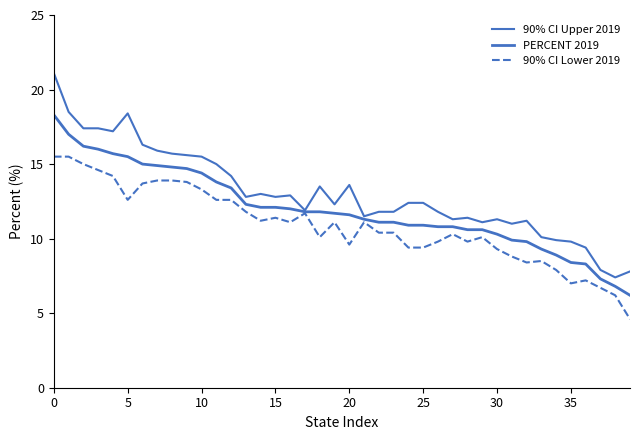

Is this an area chart (filled region under the line)?

No